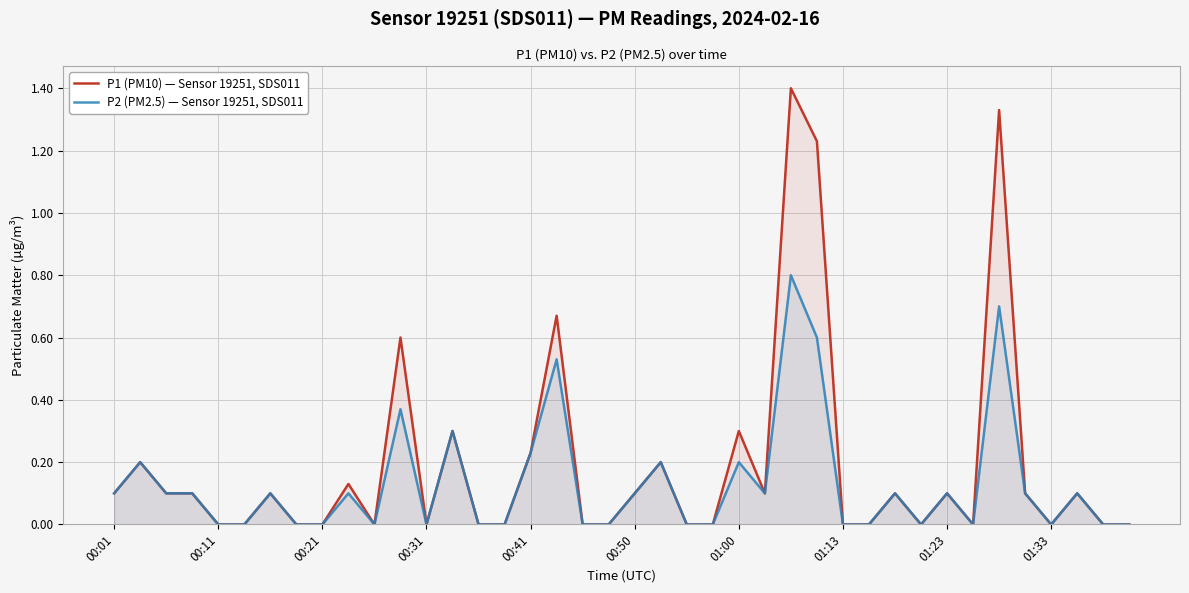

How many lines are shown in the chart?

2